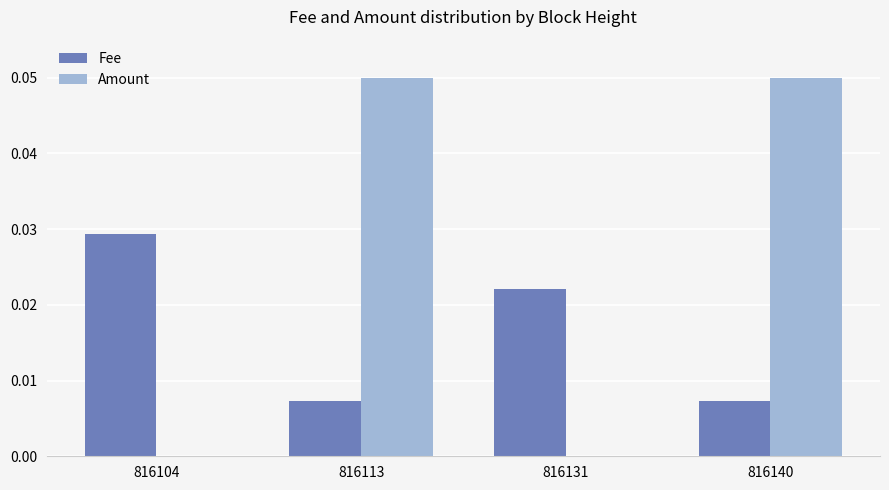

Which category has the highest value in the Fee series?

816104